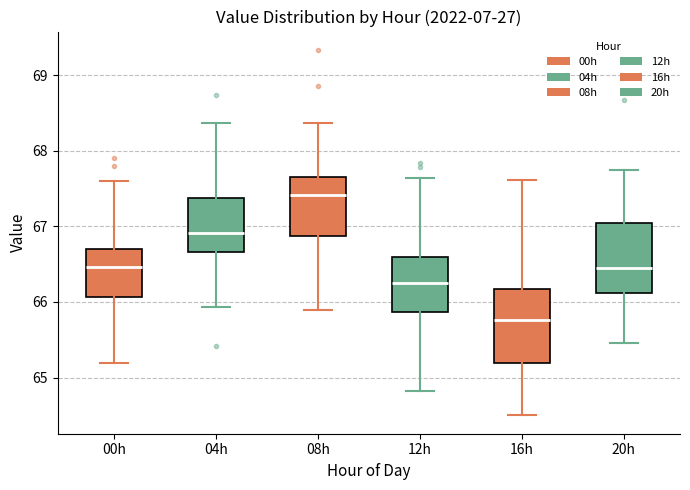

Reading left to right, read every box against the y-axis: the position of its median line, the range the box covers, and the ends of its whiskers. The values are not printed on the chart, so give them approximately, as read against the axis.

00h: median 66.5, box 66.1 to 66.7, whiskers 65.2 to 67.6
04h: median 66.9, box 66.7 to 67.4, whiskers 65.9 to 68.4
08h: median 67.4, box 66.9 to 67.6, whiskers 65.9 to 68.4
12h: median 66.3, box 65.9 to 66.6, whiskers 64.8 to 67.6
16h: median 65.8, box 65.2 to 66.2, whiskers 64.5 to 67.6
20h: median 66.5, box 66.1 to 67.1, whiskers 65.5 to 67.8